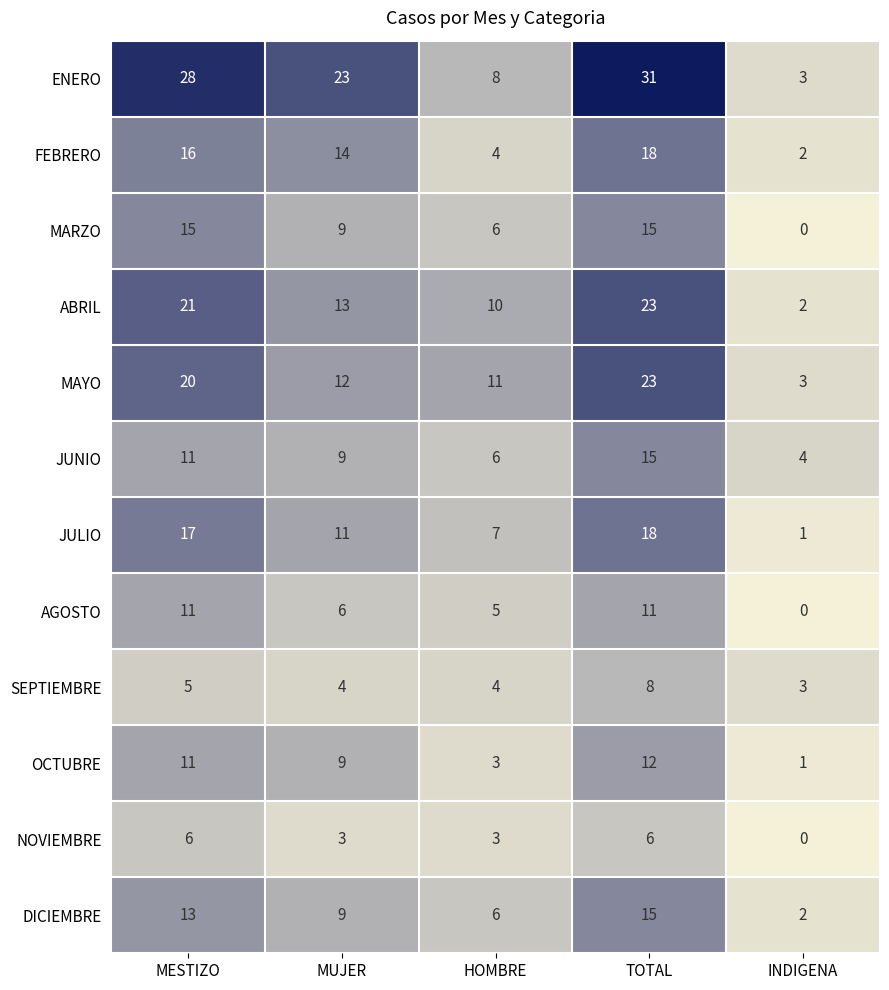

How many categories are shown in the chart?

5